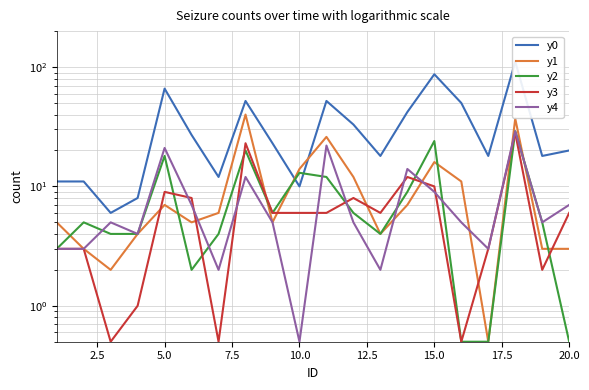

Does the chart have visible grid lines?

Yes